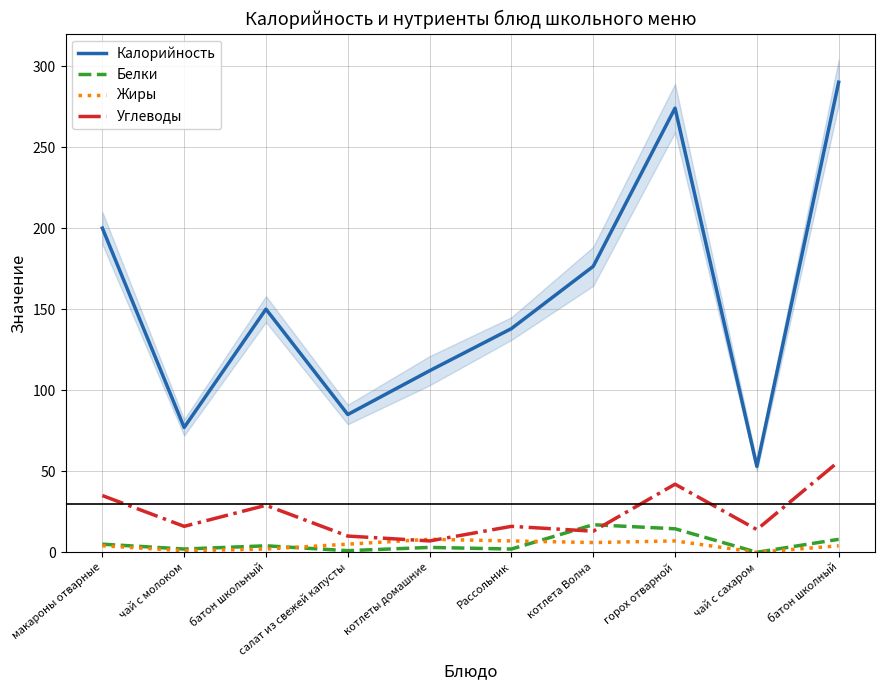

How many categories are shown in the chart?

10